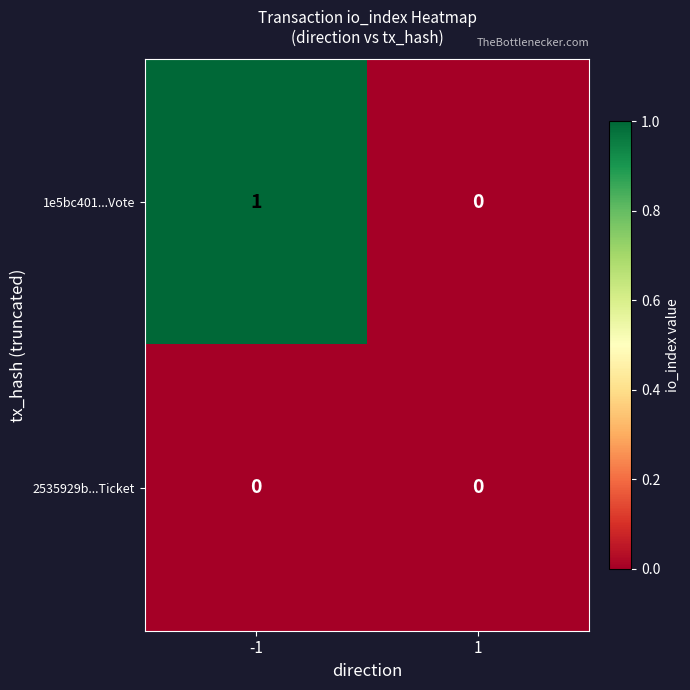

Is it true that 1e5bc401...Vote equals 1 at -1?

True